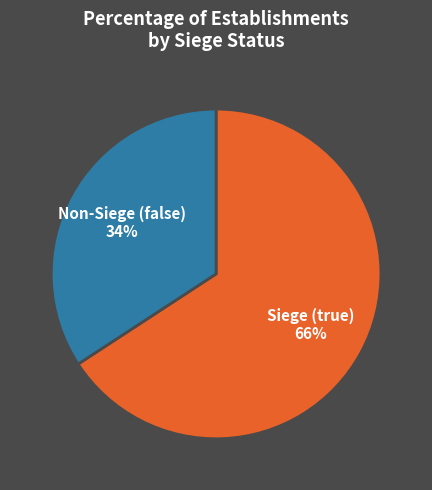

Do Siege (true) and Non-Siege (false) together represent more than half of the pie?

Yes